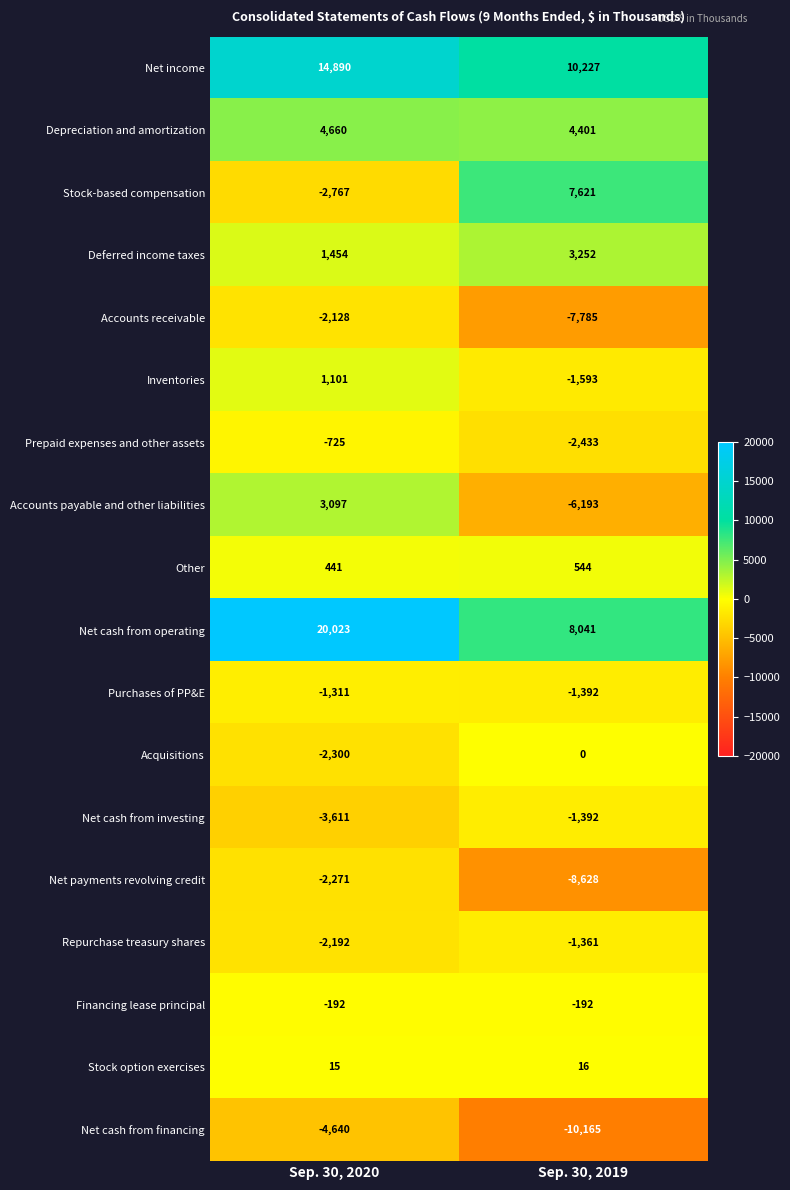

Rank the categories by Net income value from highest to lowest.

Sep. 30, 2020, Sep. 30, 2019